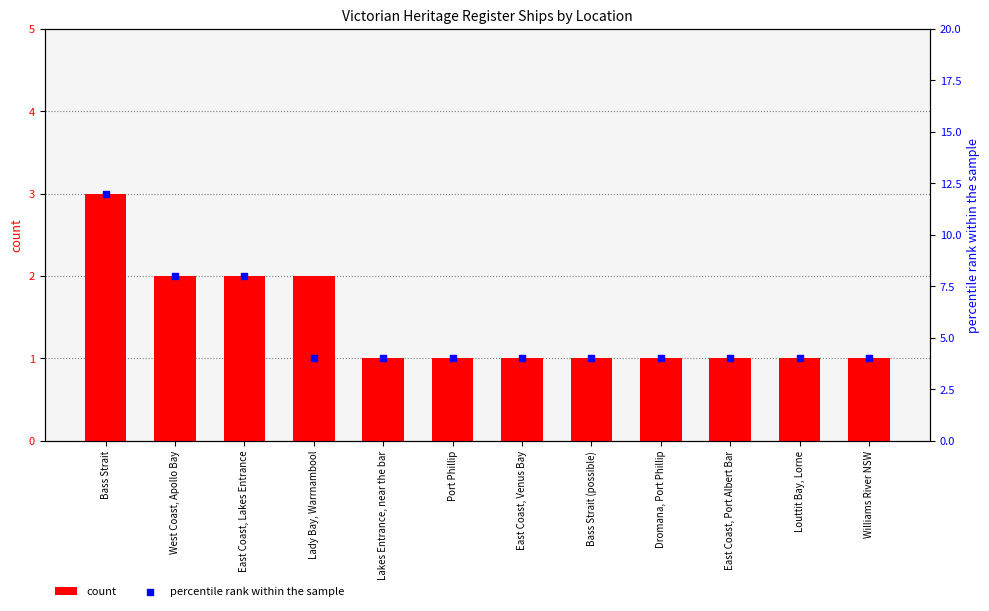

What are all the series names shown in the legend?

count, percentile rank within the sample